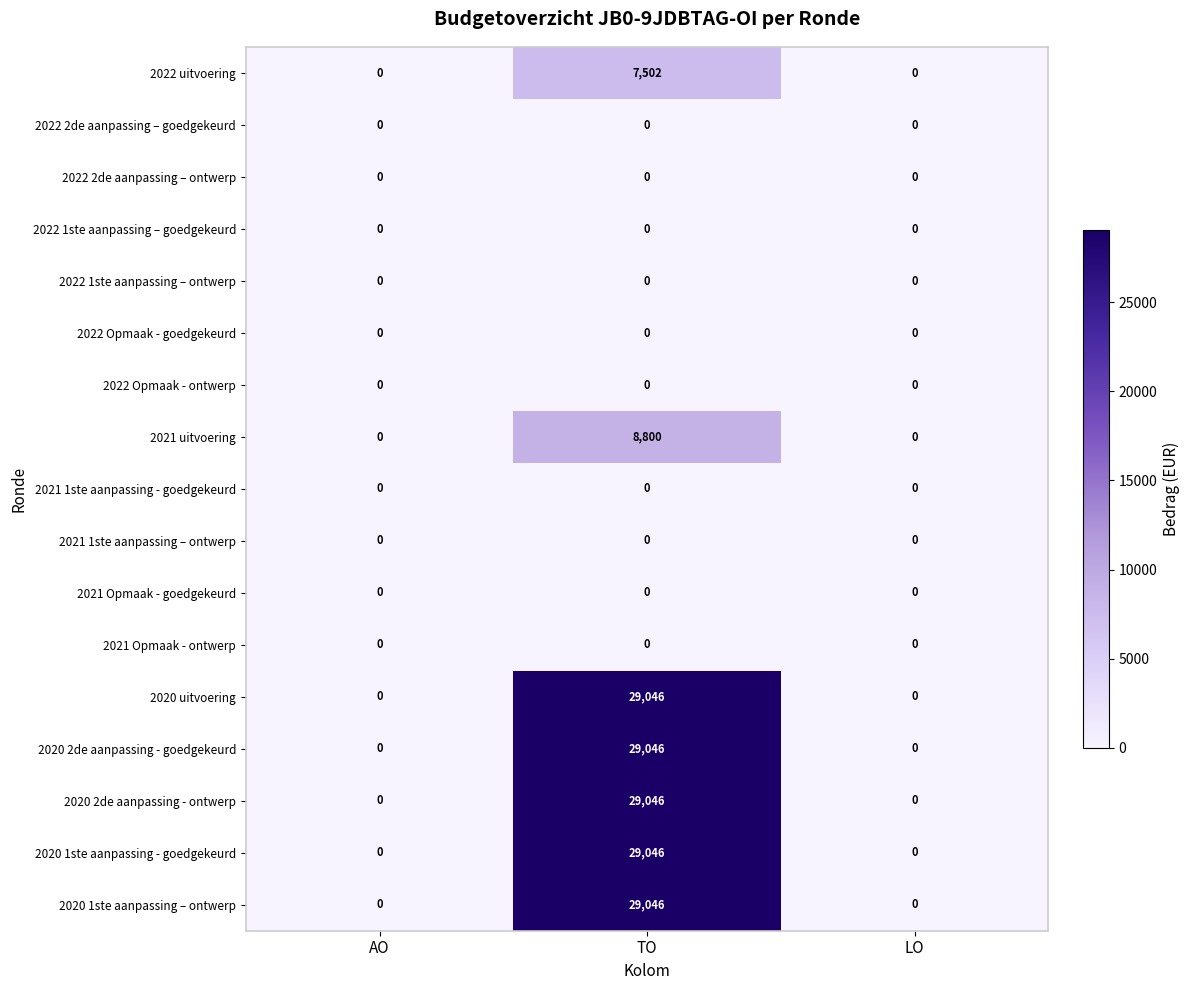

Count the 2020 1ste aanpassing - goedgekeurd values in the range 0 to 29046.

3